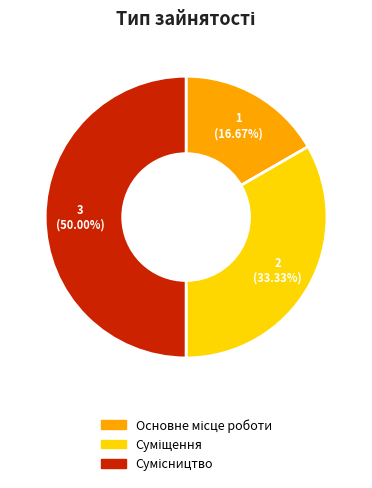

What is the ratio of the value at Суміщення to the value at Основне місце роботи?

2.0